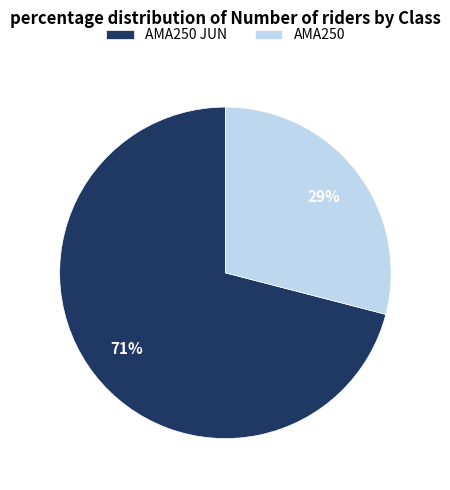

Is there any slice that represents more than half of the pie?

Yes